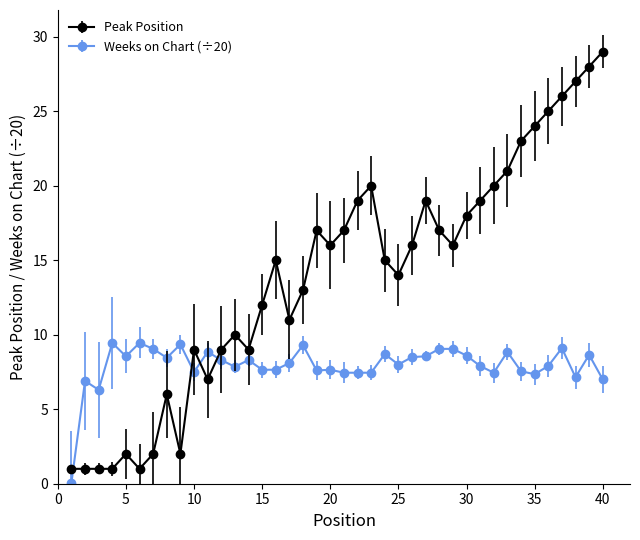

True or false: Weeks on Chart (÷20) has more than 1 points higher than both neighbors.

True